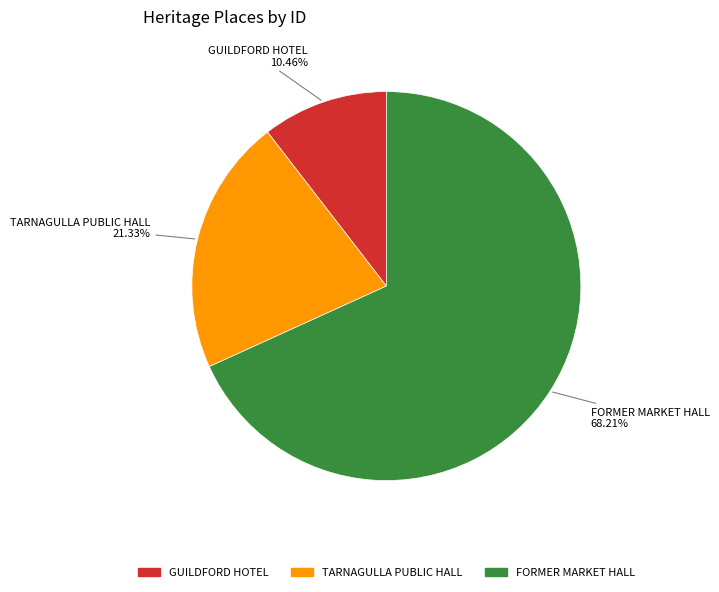

Which has a higher value, FORMER MARKET HALL or TARNAGULLA PUBLIC HALL?

FORMER MARKET HALL